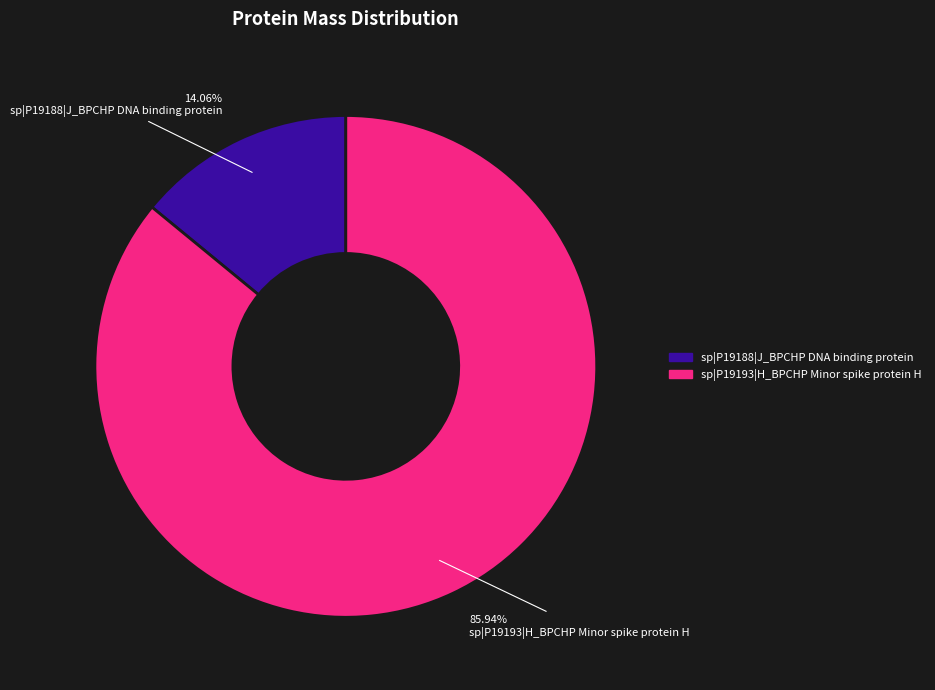

What percentage do sp|P19193|H_BPCHP Minor spike protein H and sp|P19188|J_BPCHP DNA binding protein together represent?

100.0%